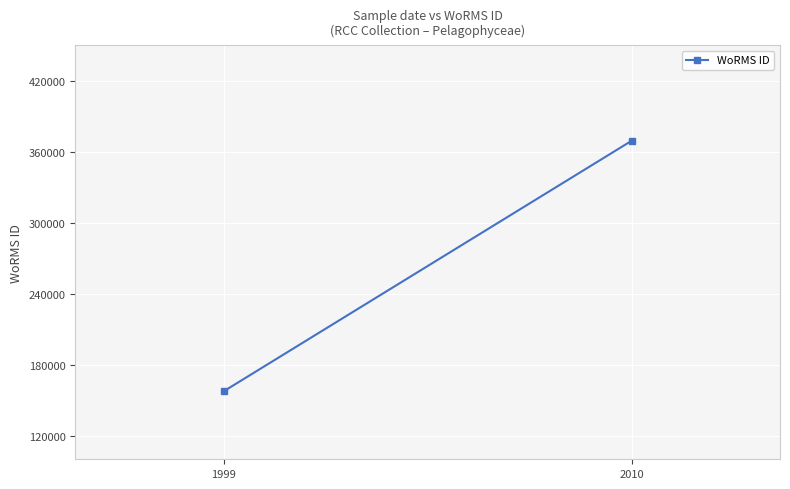

Is it true that the value at 2010 is 369378?

True